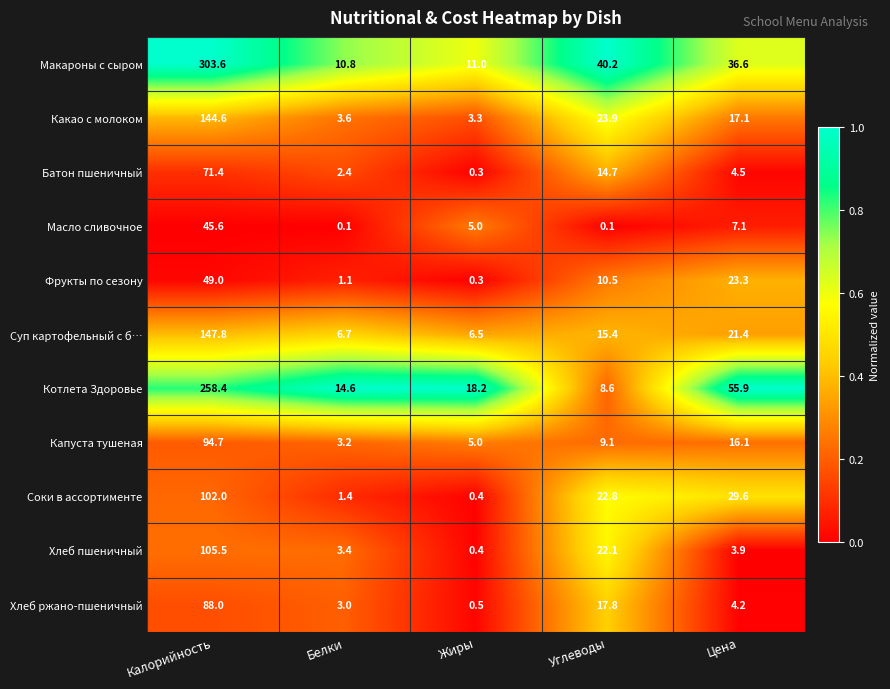

True or false: Котлета Здоровье has a value of 14.5 at Углеводы.

False